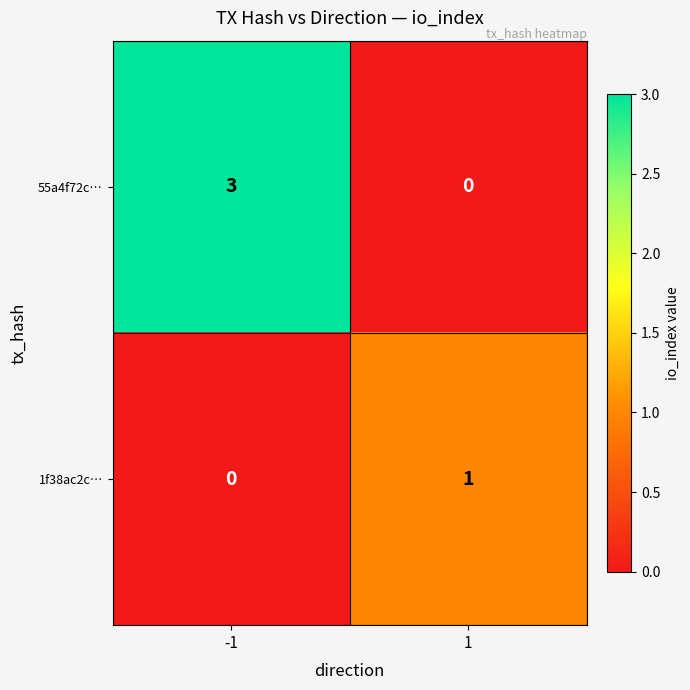

What is the spread (max minus min) of values at 1?

1